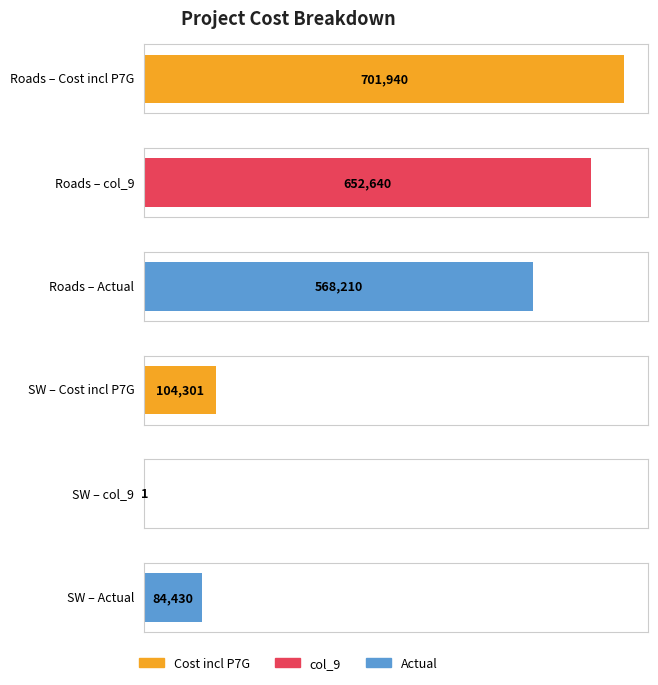

Between SW and Roads, which is larger?

Roads